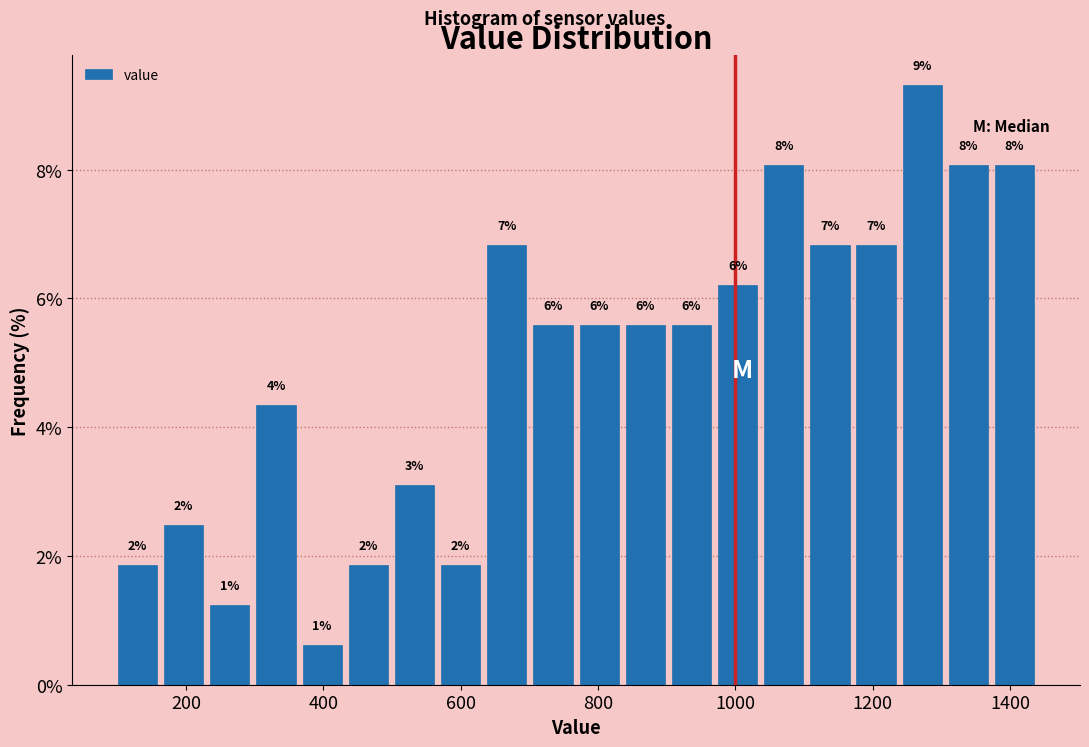

Read against the x-axis, roughly where is the centre of the tallest bar?

1280